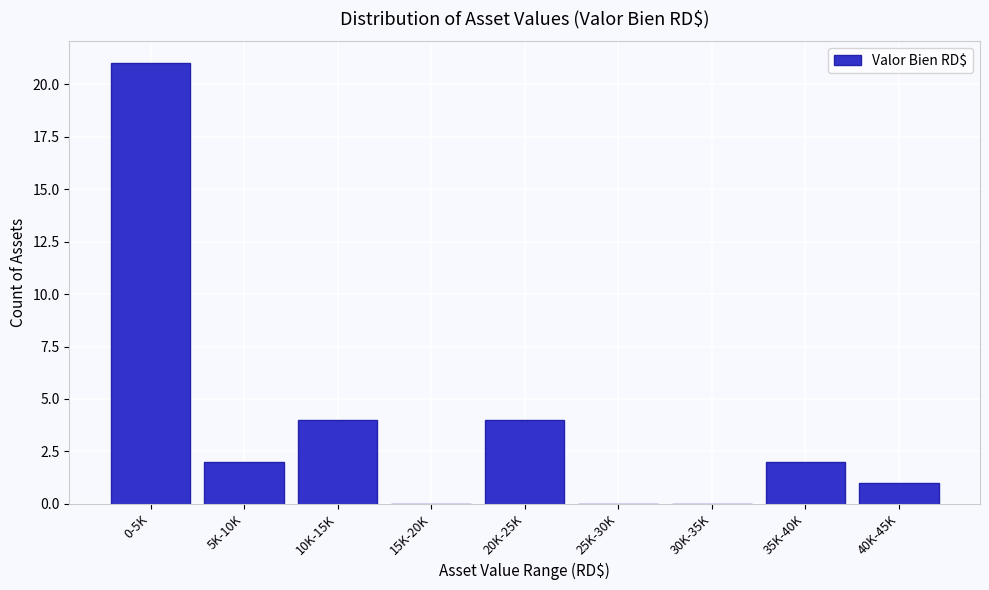

Reading left to right, what are all the values shown in this chart?

0-5K=21	5K-10K=2	10K-15K=4	15K-20K=0	20K-25K=4	25K-30K=0	30K-35K=0	35K-40K=2	40K-45K=1